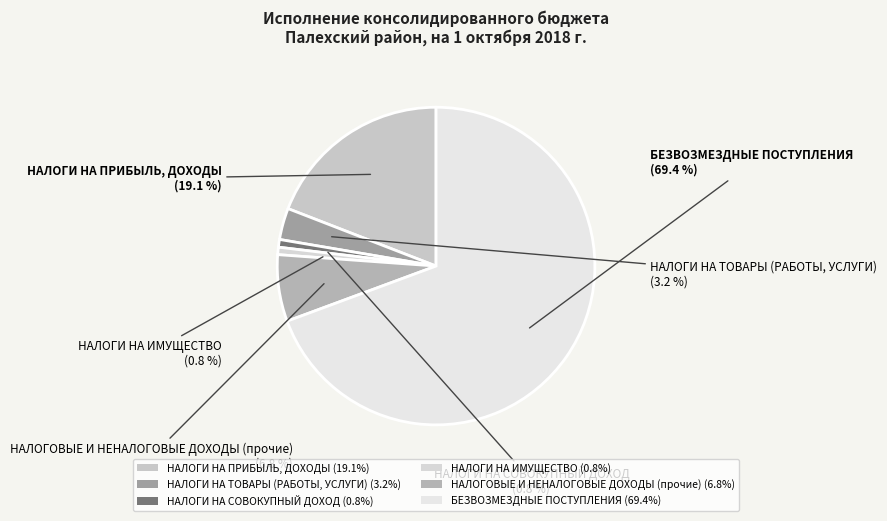

Which has a higher value, НАЛОГОВЫЕ И НЕНАЛОГОВЫЕ ДОХОДЫ (прочие) or НАЛОГИ НА ТОВАРЫ (РАБОТЫ, УСЛУГИ)?

НАЛОГОВЫЕ И НЕНАЛОГОВЫЕ ДОХОДЫ (прочие)